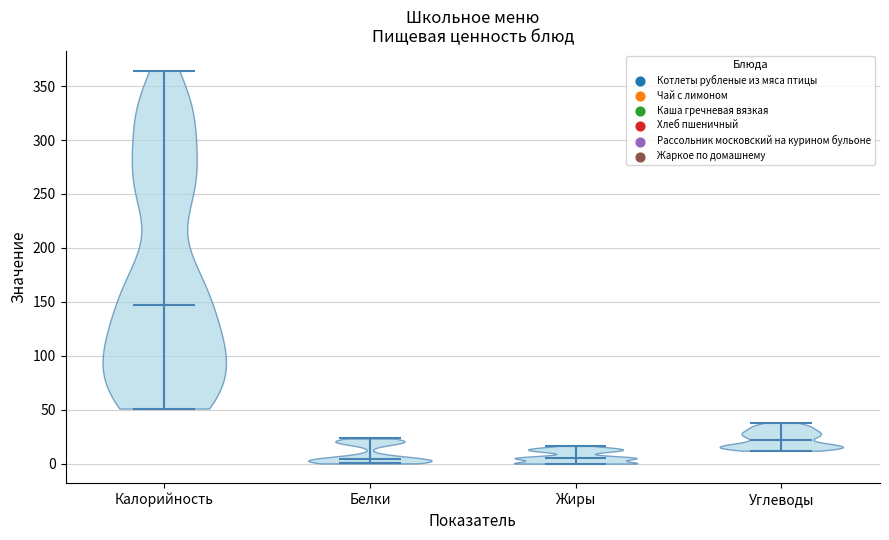

Reading left to right, read every violin against the y-axis: where its median line is, and the lowest and highest points it reaches. The values are not printed on the chart, so give them approximately, as read against the axis.

Калорийность: median line 145, lowest point 50, highest point 365
Белки: median line 5, lowest point 0, highest point 25
Жиры: median line 5, lowest point 0, highest point 15
Углеводы: median line 20, lowest point 10, highest point 40